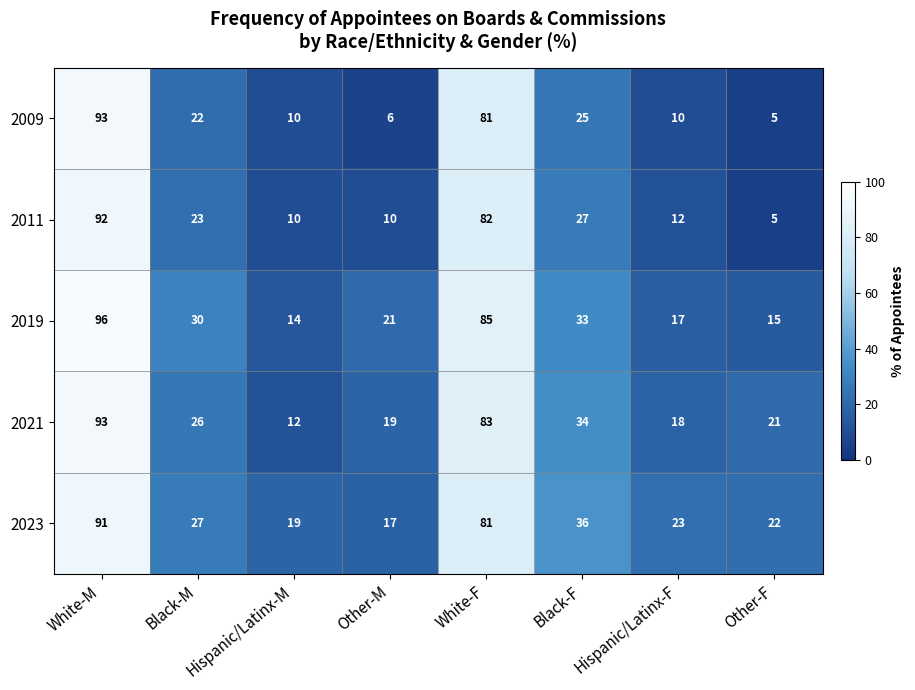

The 2021 series shows 26 at Black-M. True or false?

True